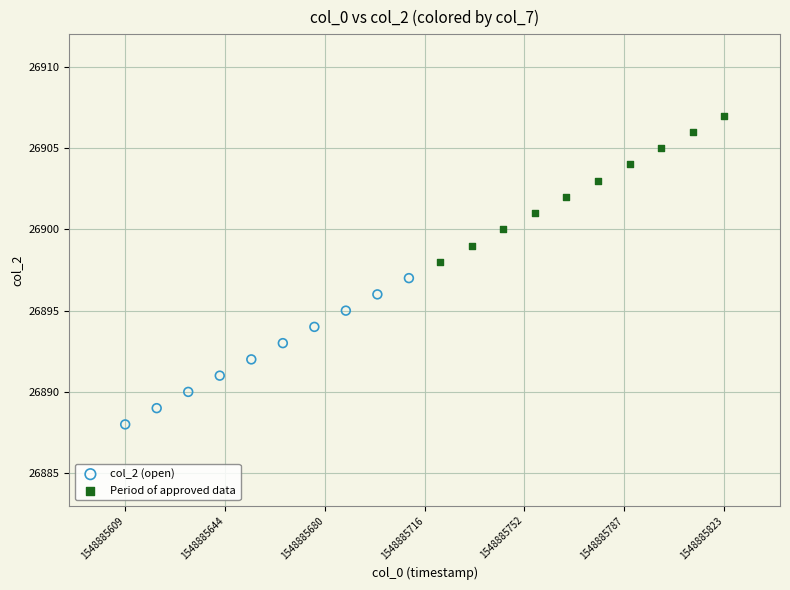

What are all the series names shown in the legend?

col_2 (open), Period of approved data